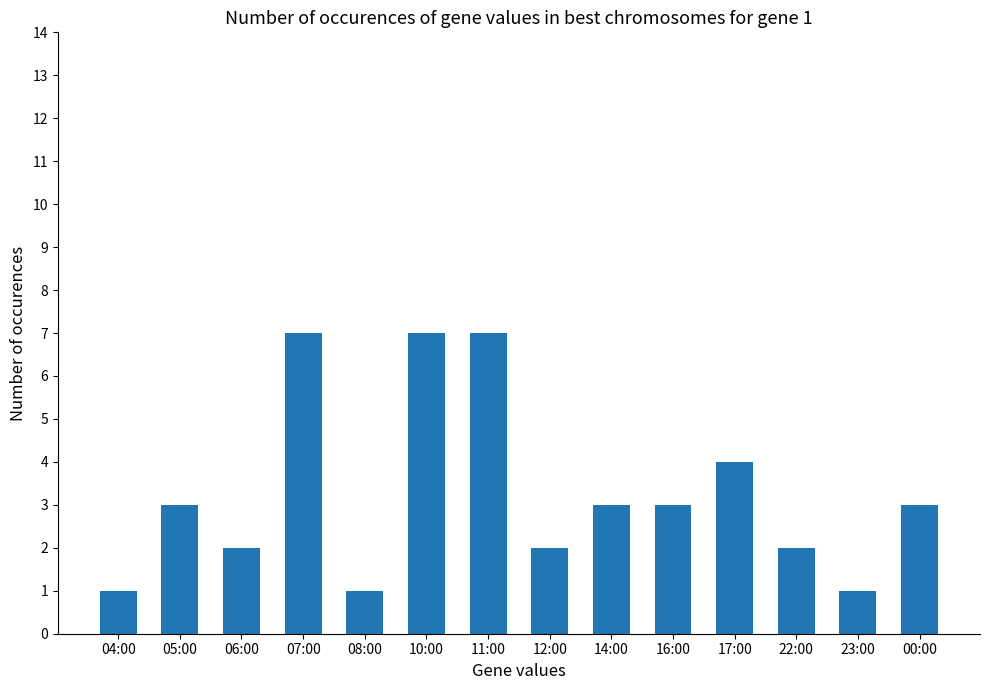

What is the change in value from 07:00 to 17:00?

-3